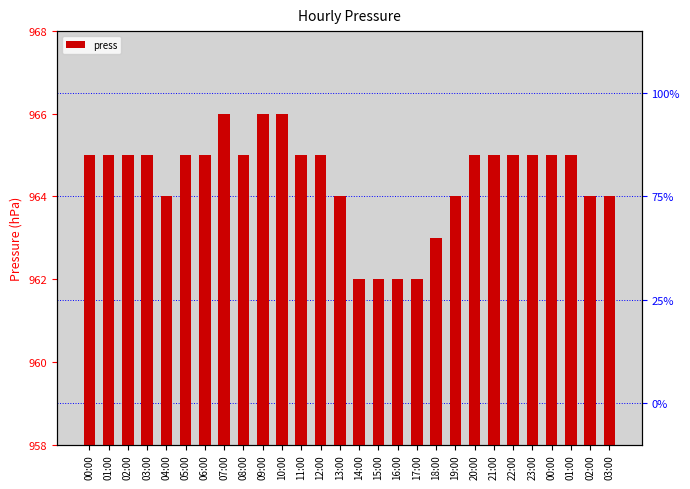

Rank the categories by value from highest to lowest.

07:00, 09:00, 10:00, 00:00, 01:00, 02:00, 03:00, 05:00, 06:00, 08:00, 11:00, 12:00, 20:00, 21:00, 22:00, 23:00, 00:00, 01:00, 04:00, 13:00, 19:00, 02:00, 03:00, 18:00, 14:00, 15:00, 16:00, 17:00